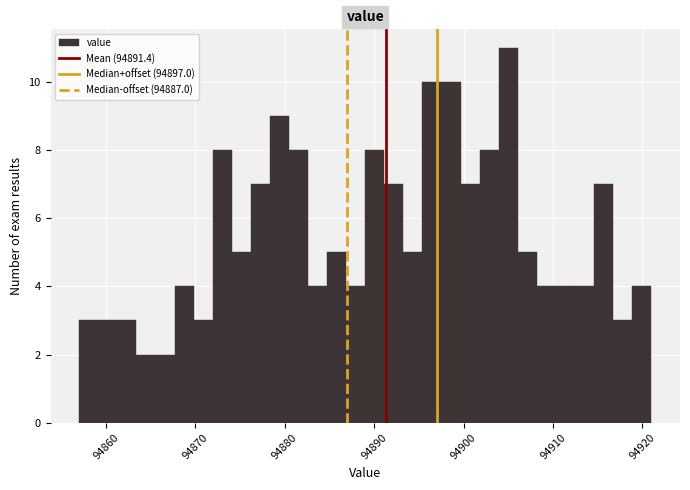

Read against the x-axis, roughly where is the centre of the tallest bar?

94905